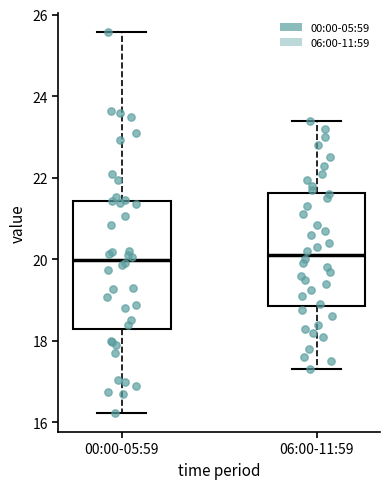

Reading left to right, read every box against the y-axis: the position of its median line, the range the box covers, and the ends of its whiskers. The values are not printed on the chart, so give them approximately, as read against the axis.

00:00-05:59: median 20.0, box 18.2 to 21.4, whiskers 16.2 to 25.6
06:00-11:59: median 20.2, box 18.8 to 21.6, whiskers 17.4 to 23.4